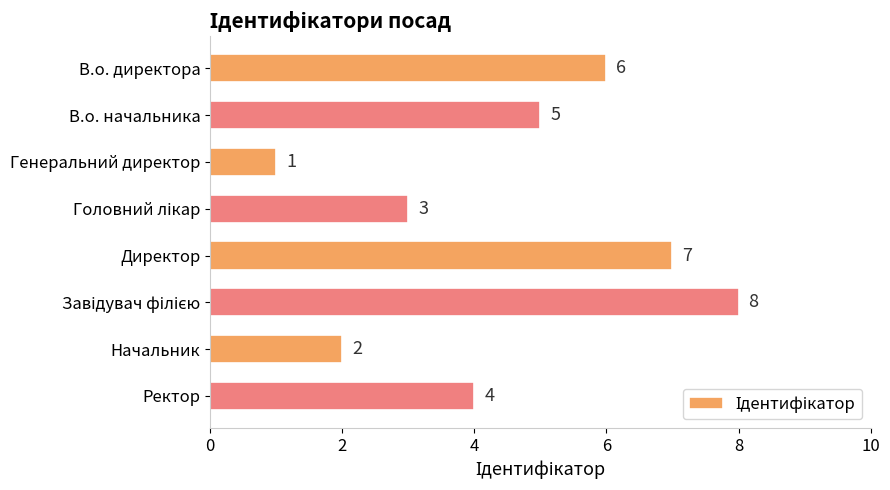

What is the label of the 2nd bar from the top?

В.о. начальника